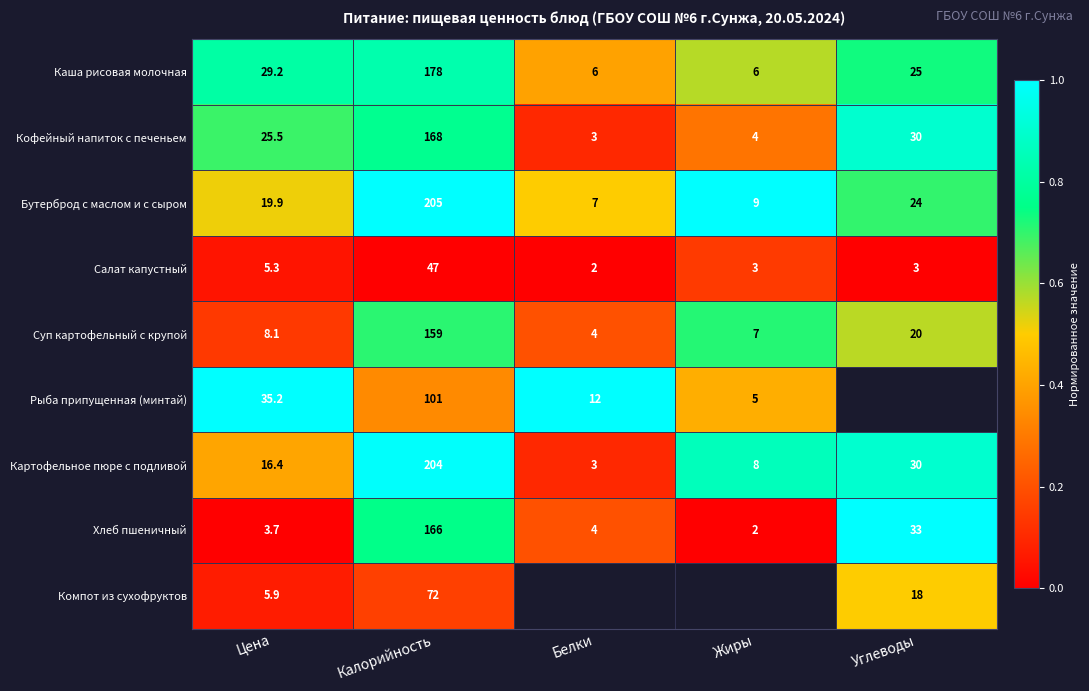

How many categories are shown in the chart?

5